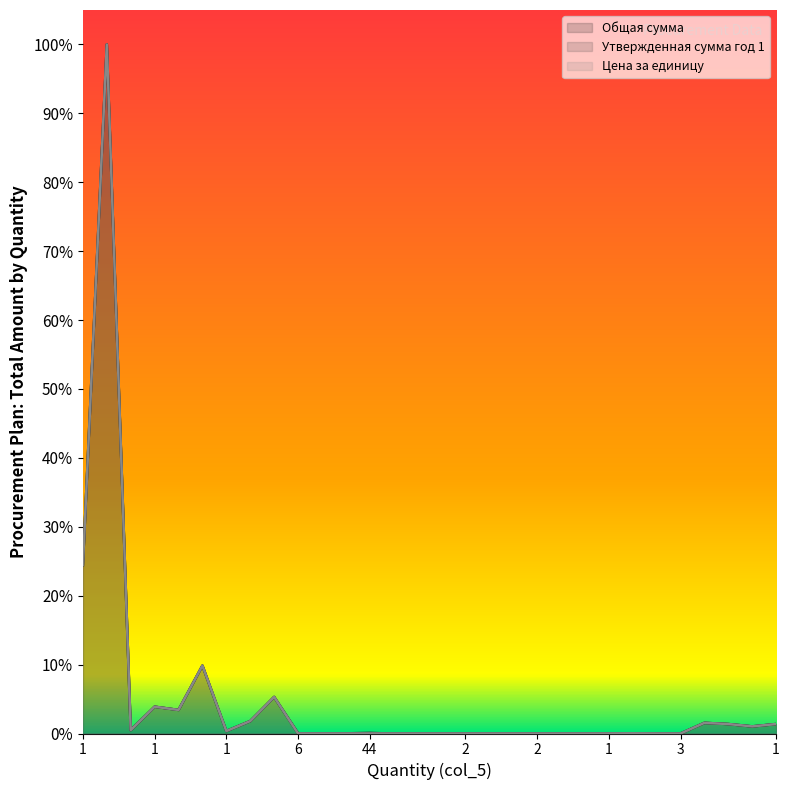

Does the chart have visible grid lines?

No